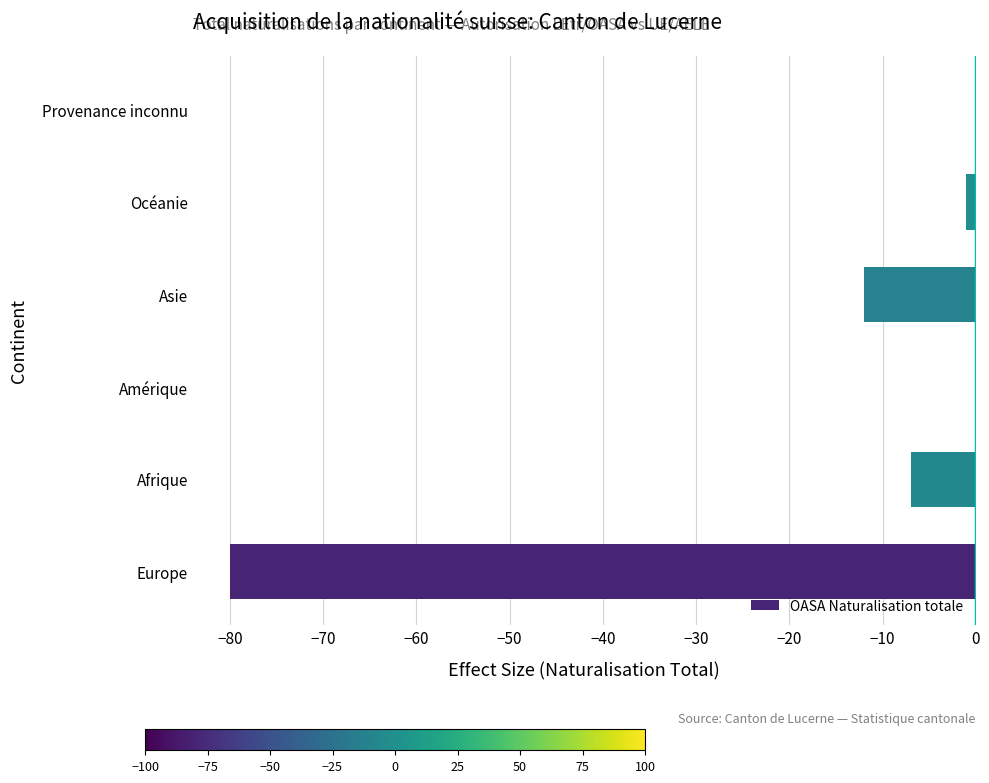

What is the sum of the values at Amérique and Afrique?

-7